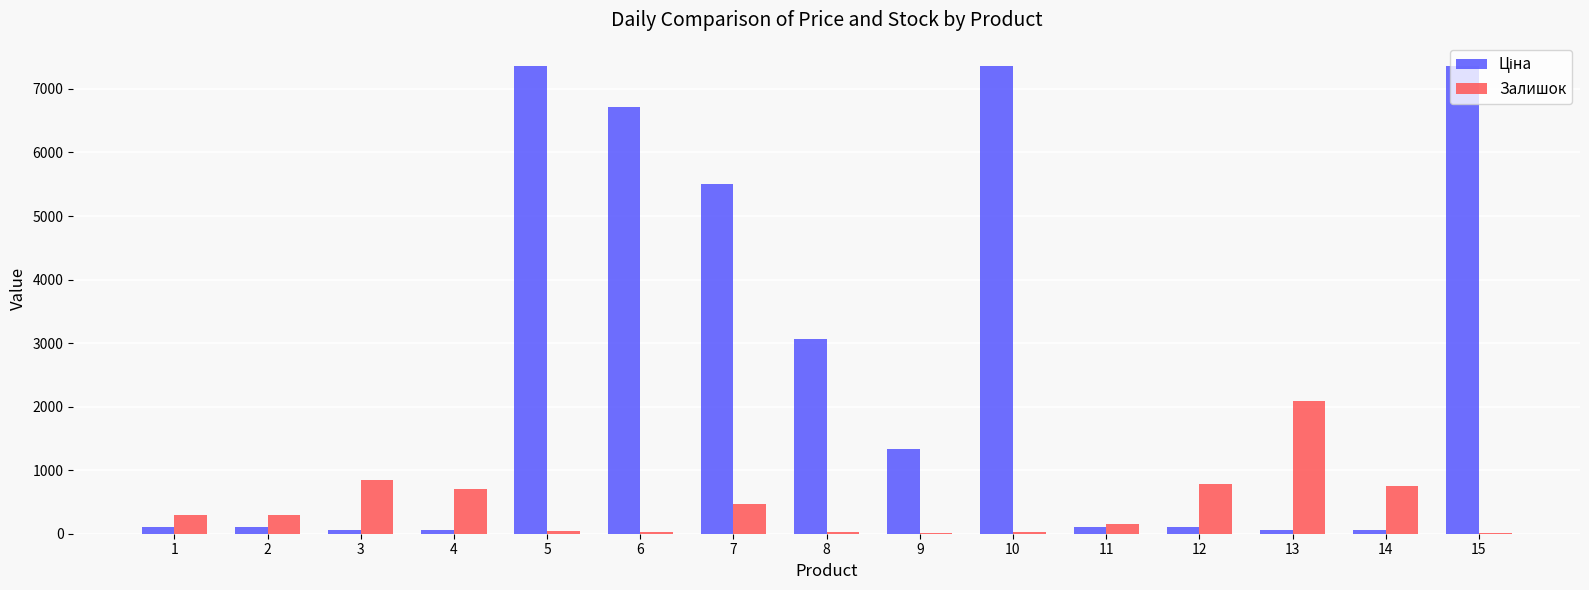

What value does the Залишок series have at 10?

34.0